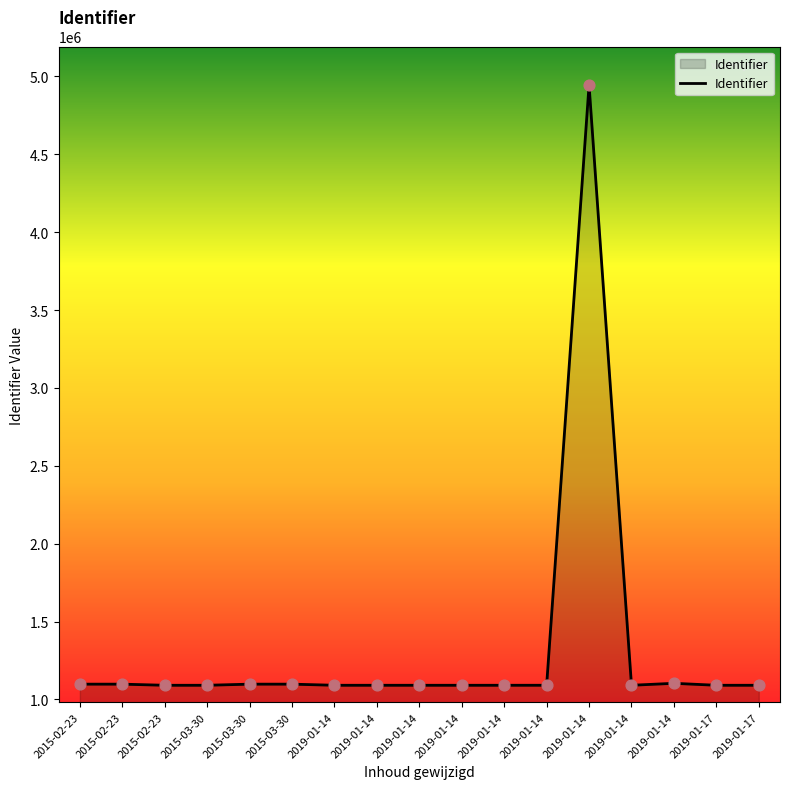

Between 2019-01-14 and 2019-01-14, which is larger?

2019-01-14